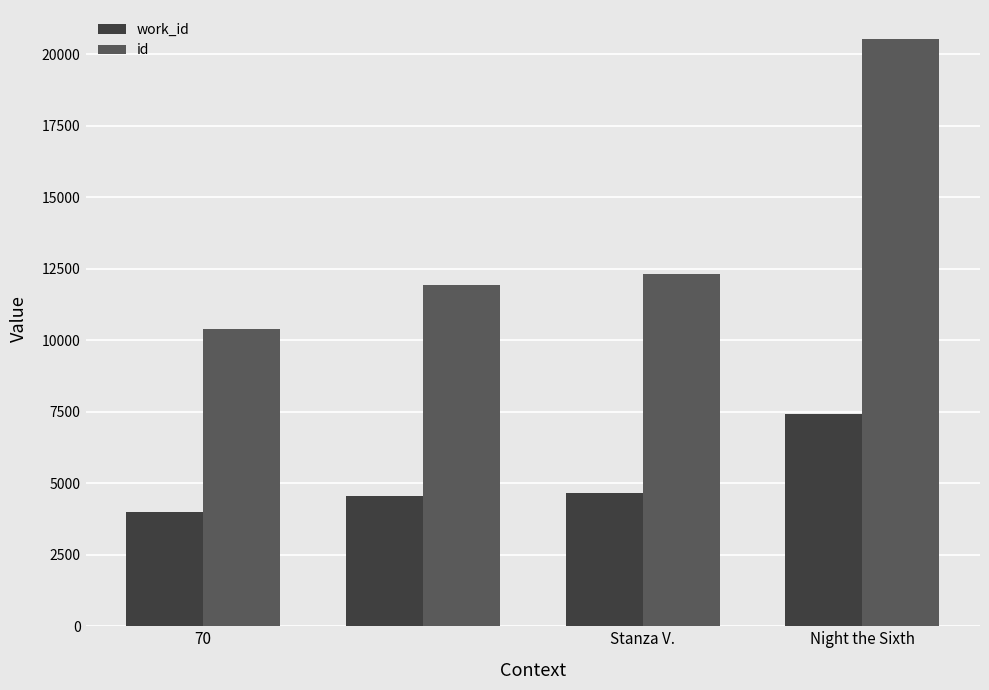

Which series has the widest spread of values?

id